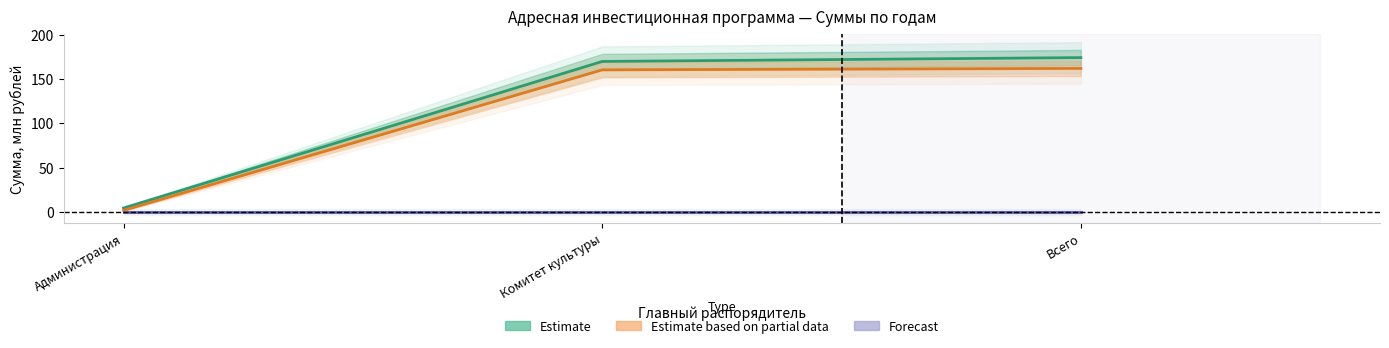

Which series has the largest total across all categories?

Estimate